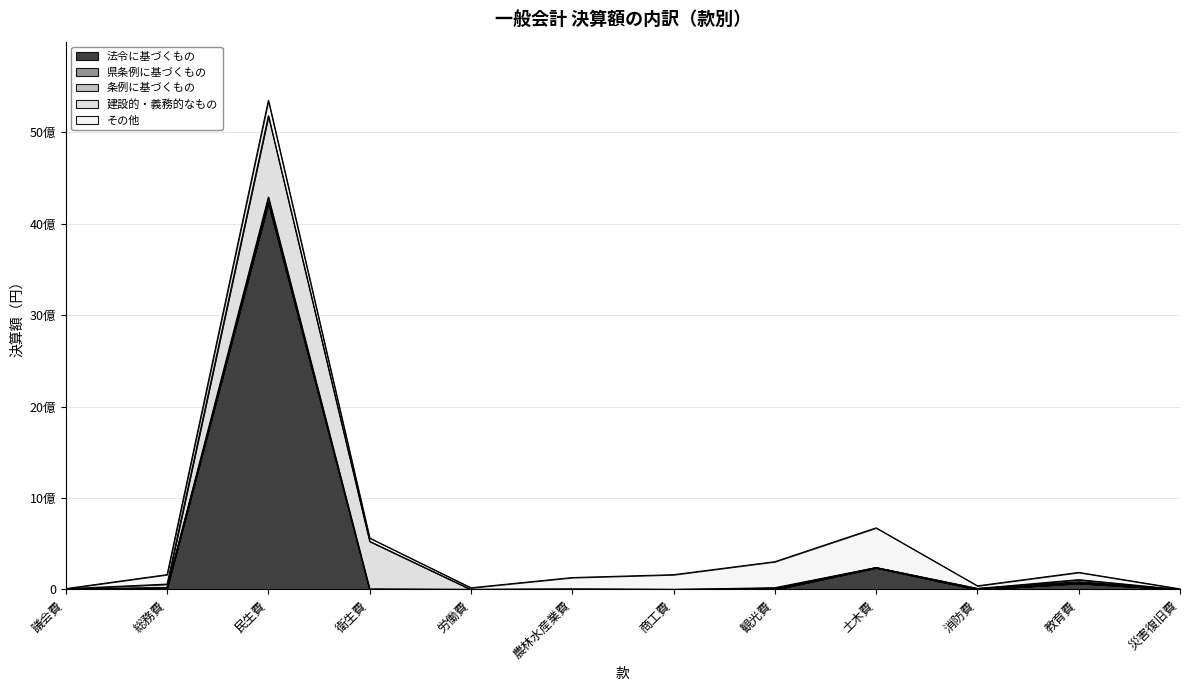

Rank the series at 農林水産業費 from lowest to highest value.

県条例に基づくもの, 条例に基づくもの, 法令に基づくもの, 建設的・義務的なもの, その他